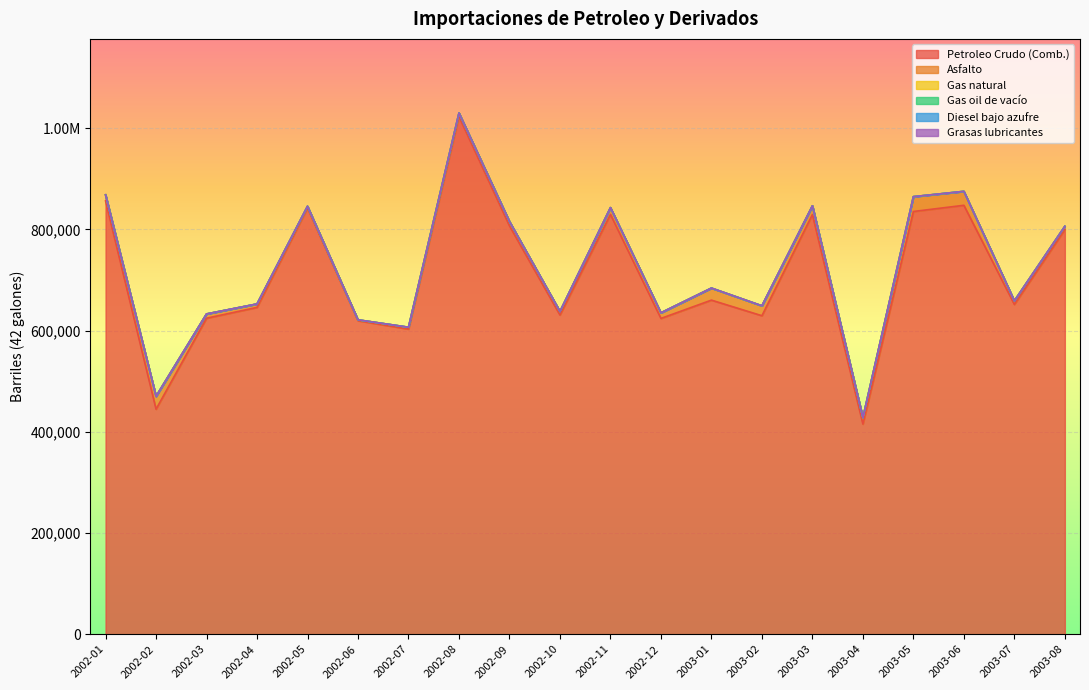

At how many categories does at least one series exceed 719494?

9